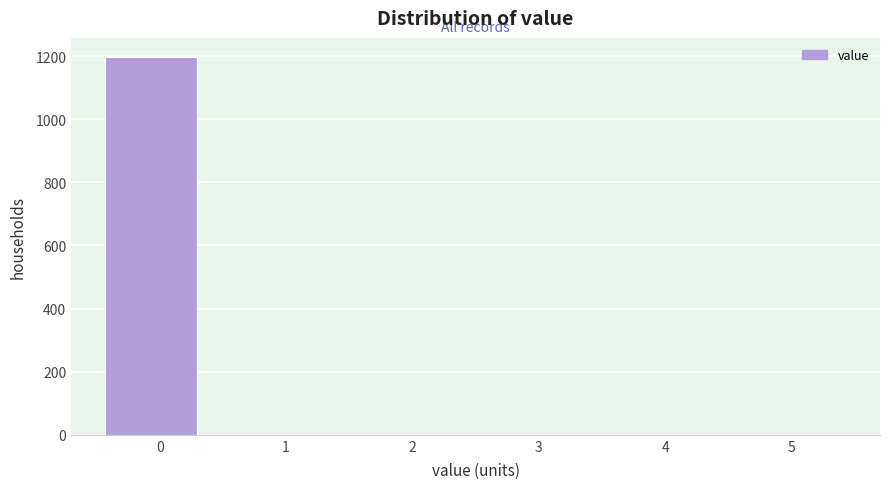

Reading left to right, transcribe this chart: for each bar, give the range it covers on the x-axis and its height. Neither the bar edges nor the heights are printed on the chart, so give them approximately, as read against the axes.

-0.5 to 0.4: 1200
0.4 to 1.2: 0
1.2 to 2.1: 0
2.1 to 2.9: 0
2.9 to 3.8: 0
3.8 to 4.6: 0
4.6 to 5.5: 0